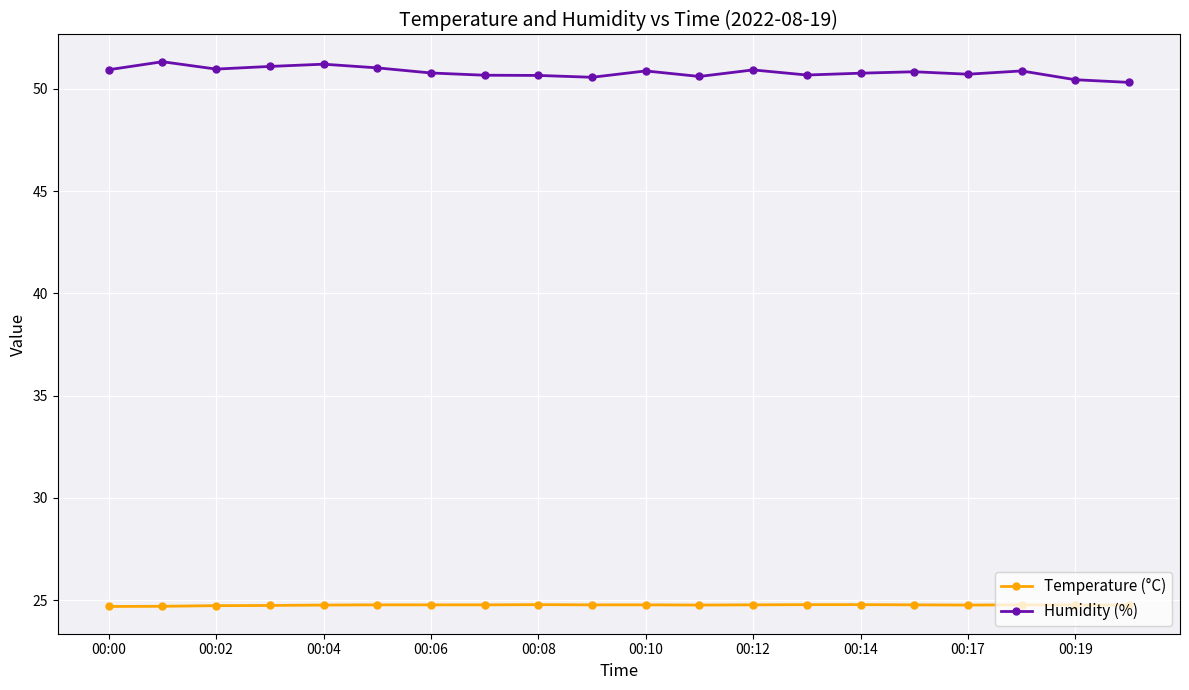

List the series in order of their overall mean, highest first.

Humidity (%), Temperature (°C)